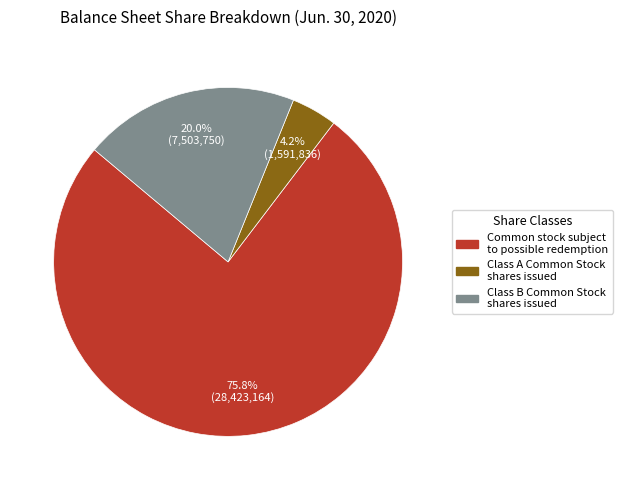

What is the largest slice in the pie chart?

Common stock subject to possible redemption